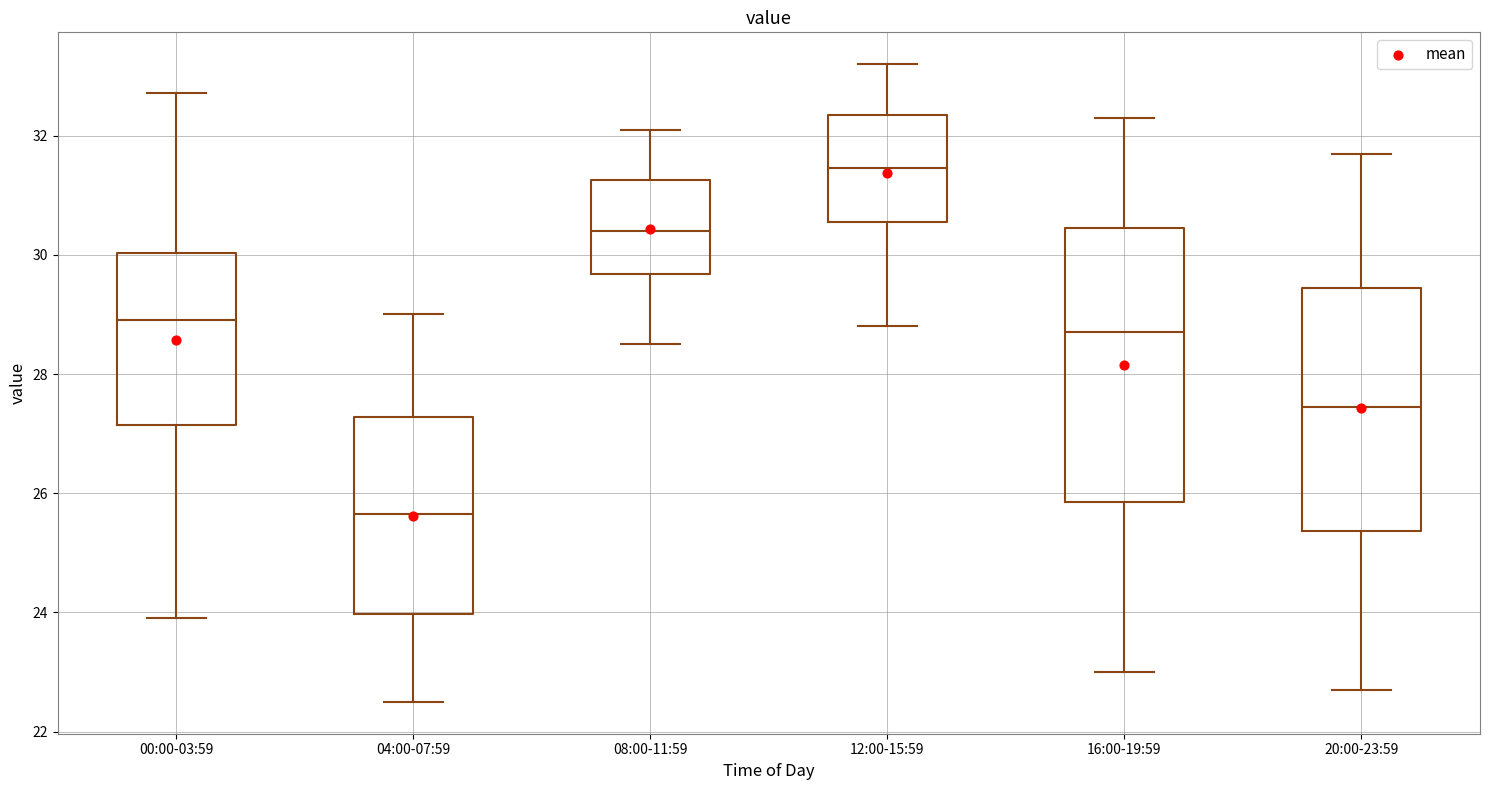

Comparing the boxes themselves (not the whiskers), which one is the tallest?

16:00-19:59